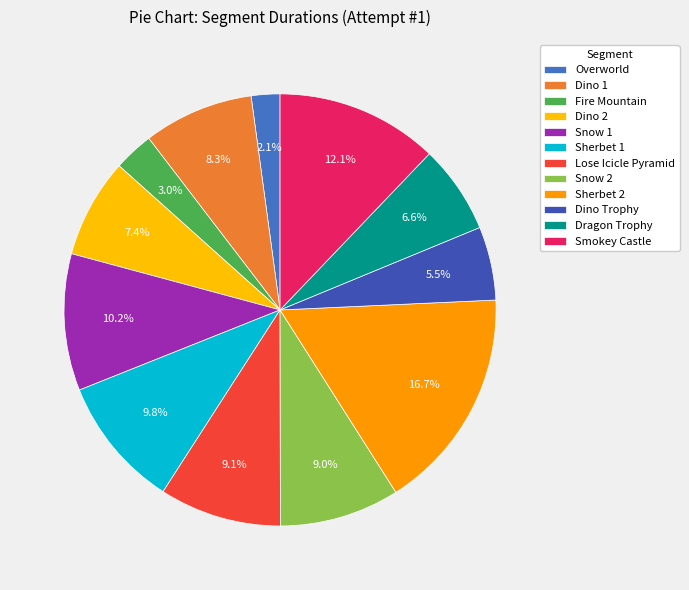

Rank the categories by value from highest to lowest.

Sherbet 2, Smokey Castle, Snow 1, Sherbet 1, Lose Icicle Pyramid, Snow 2, Dino 1, Dino 2, Dragon Trophy, Dino Trophy, Fire Mountain, Overworld